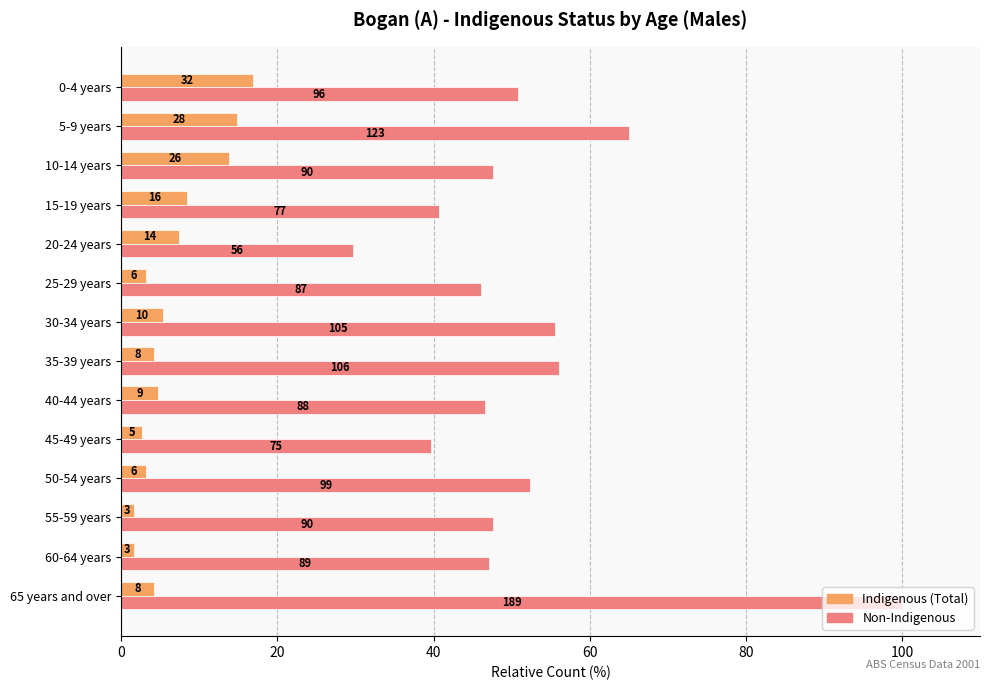

What is the minimum value for Non-Indigenous?

29.6